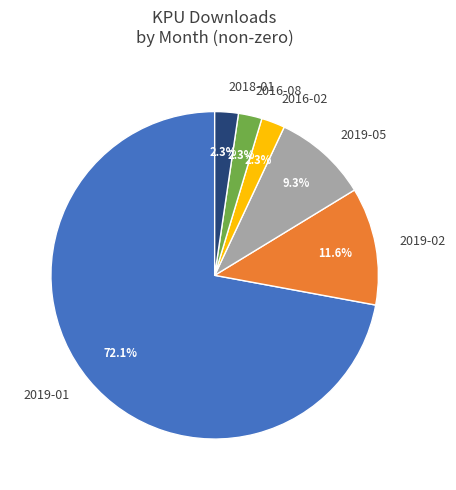

Does any single category account for the majority?

Yes